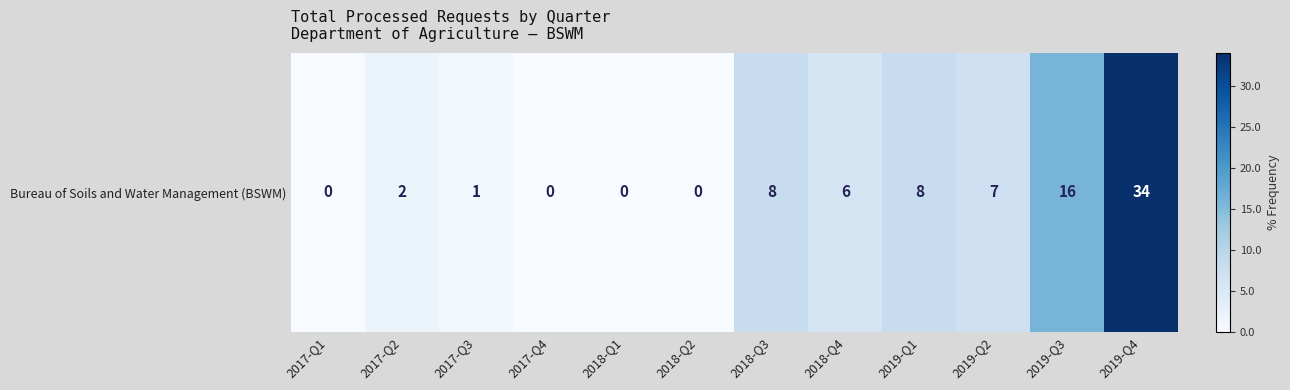

What is the average value?

7